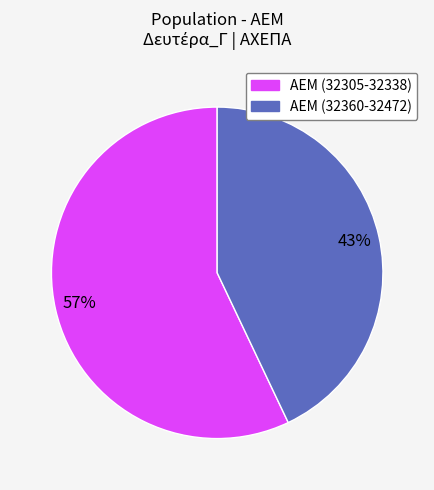

What percentage is the ΑΕΜ (32360-32472) slice, to the nearest percent?

43%